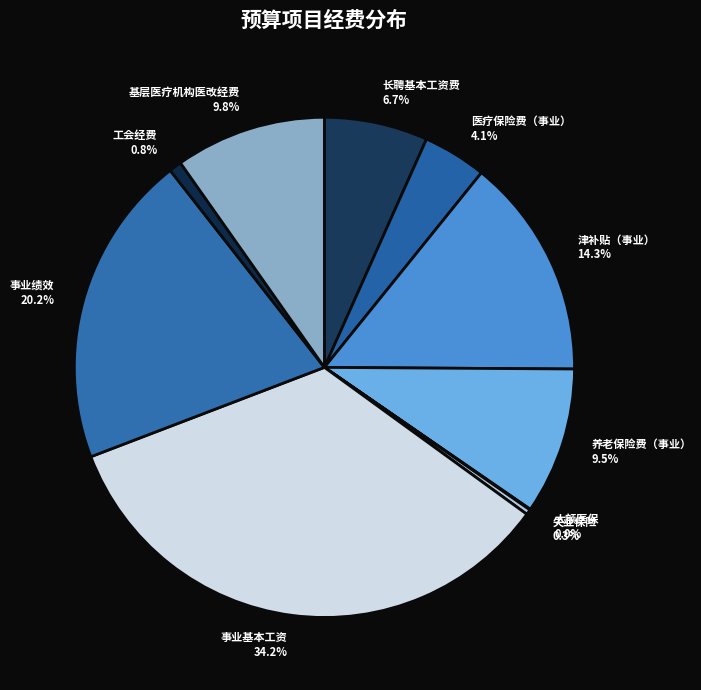

What is the largest slice in the pie chart?

事业基本工资